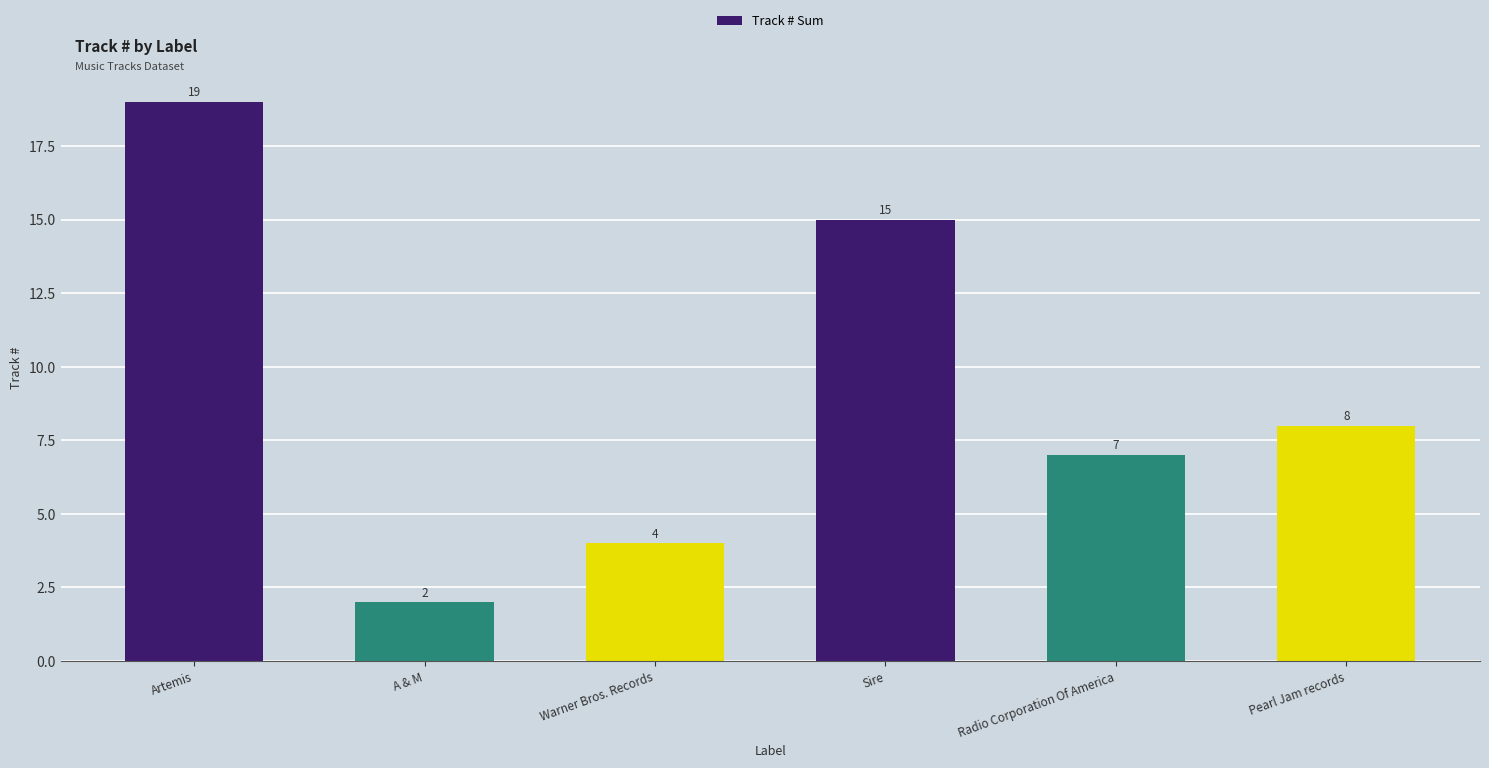

What is the change in value from Warner Bros. Records to Radio Corporation Of America?

+3